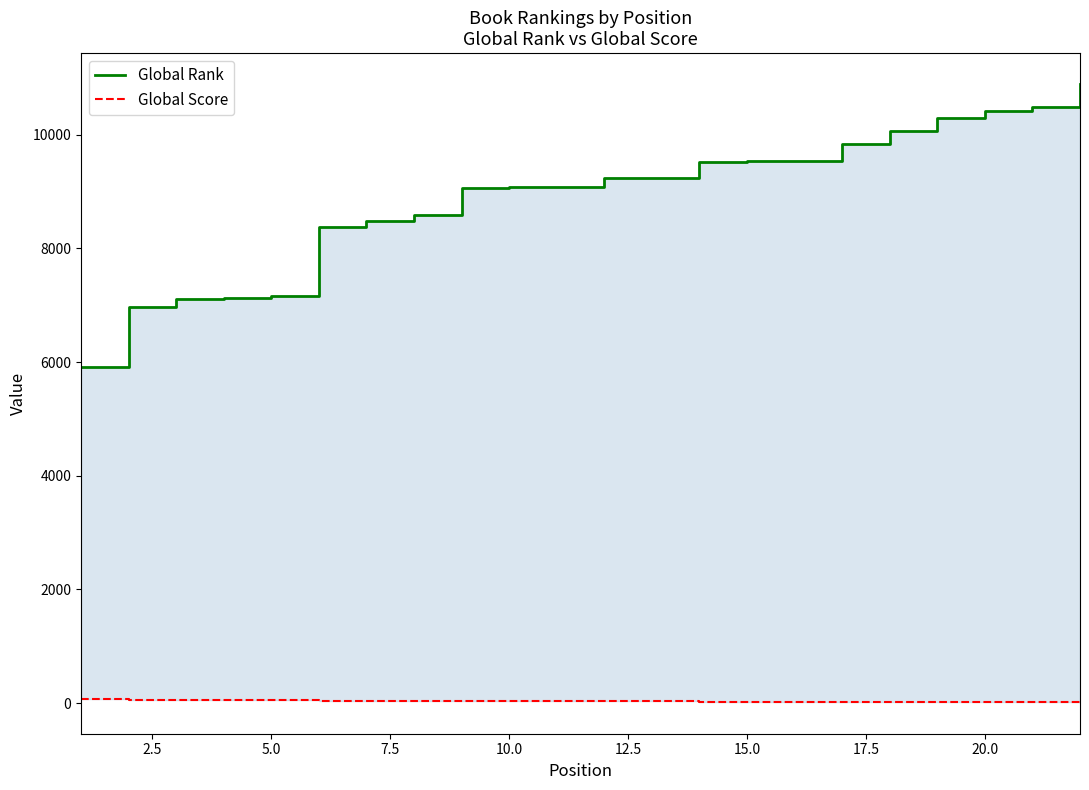

List the series in order of their peak value, highest first.

Global Rank, Global Score